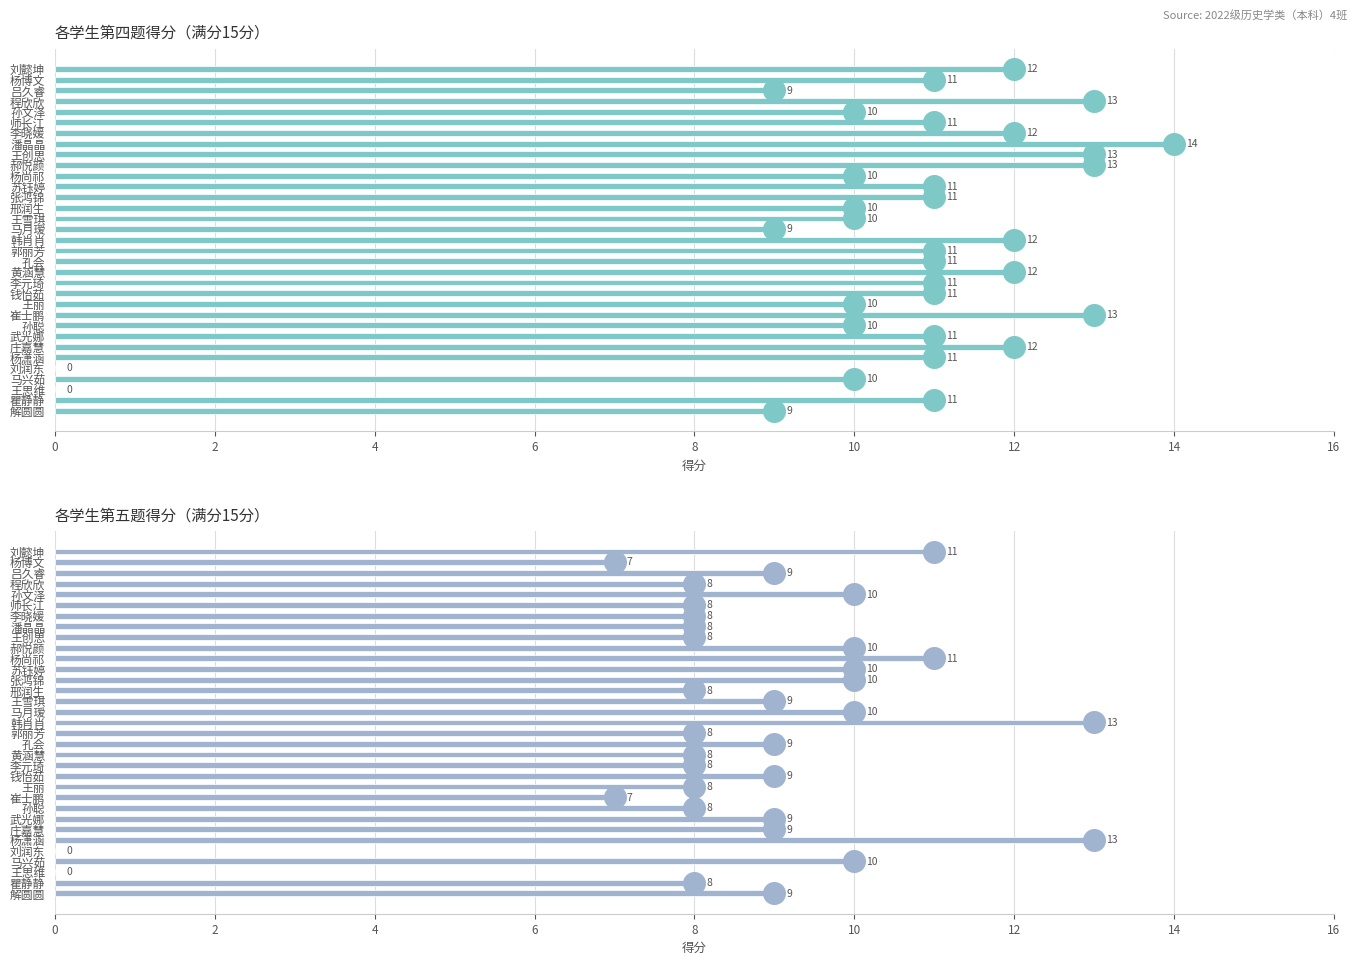

Which series has the widest spread of Y values?

四.1(15分)